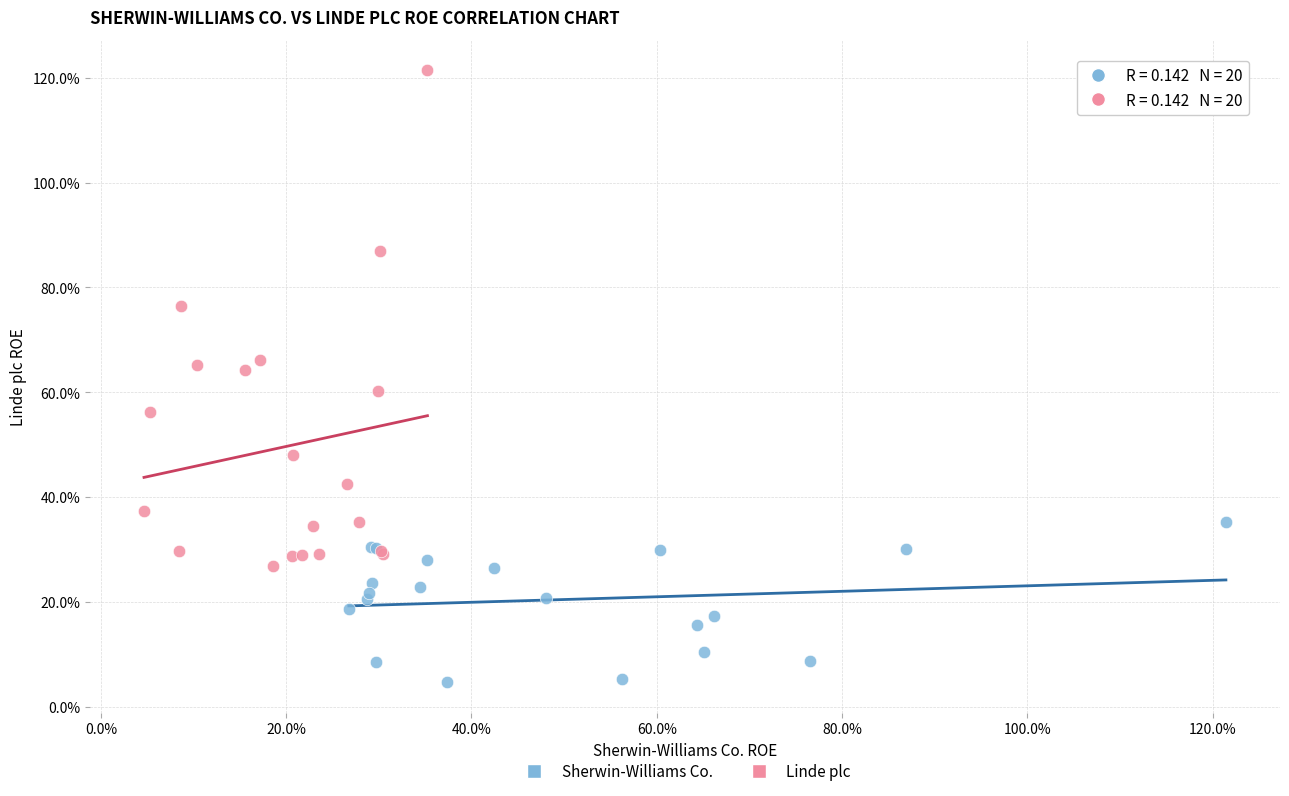

Which series has the largest Y range (max minus min)?

Linde plc